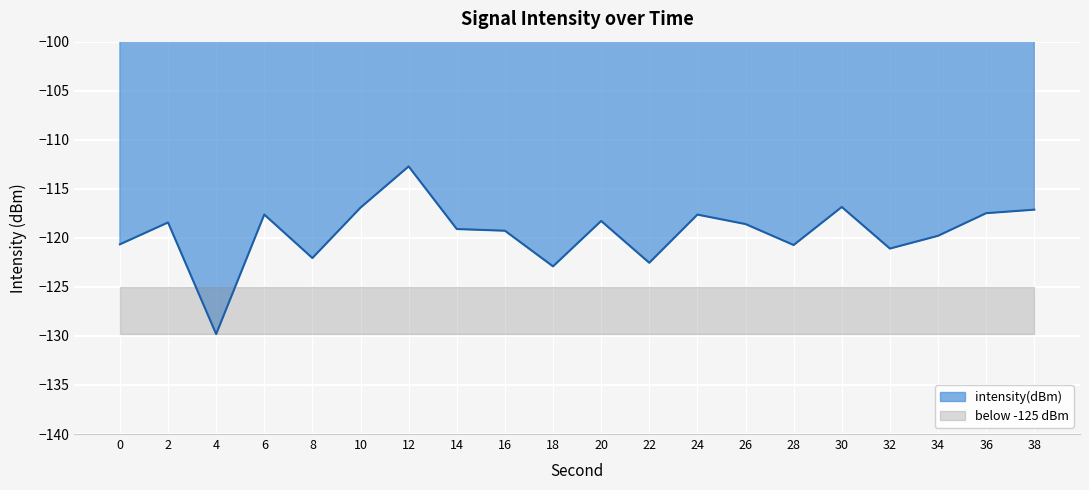

What is the value of the 17th point from the left?

-121.1